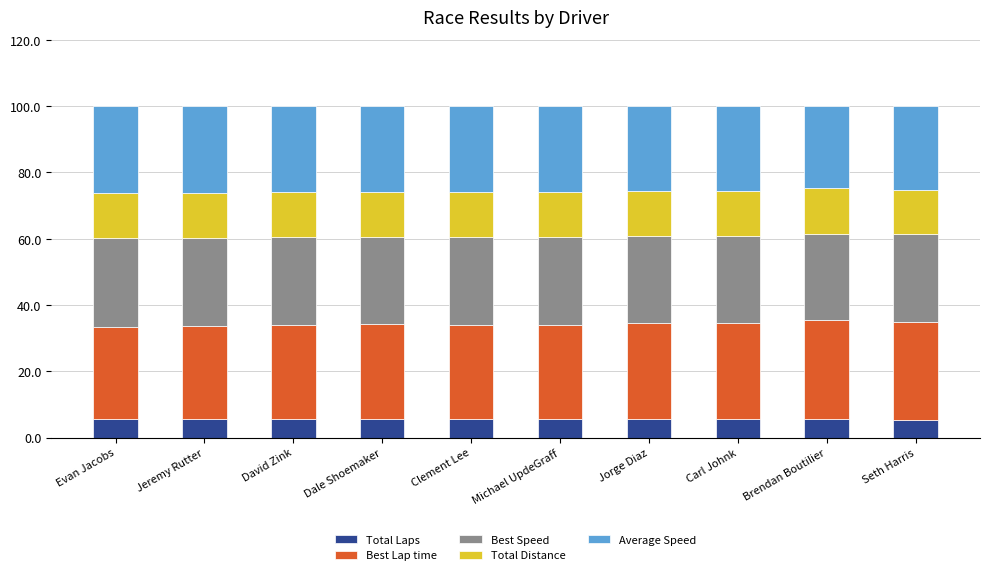

True or false: Total Laps has a value of 5.5 at David Zink.

True